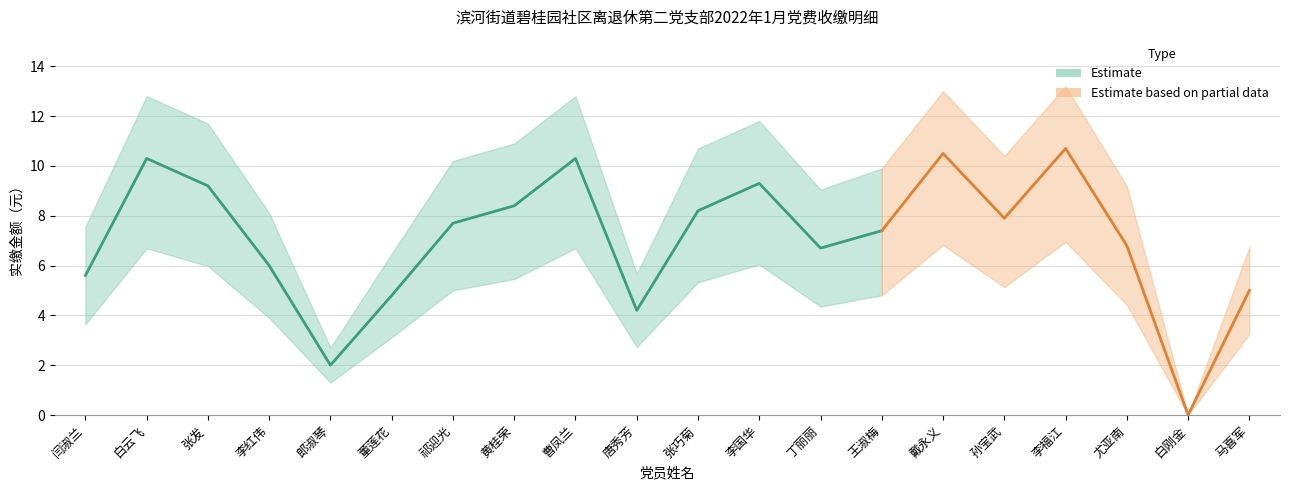

At which label does the data first exceed 7?

白云飞